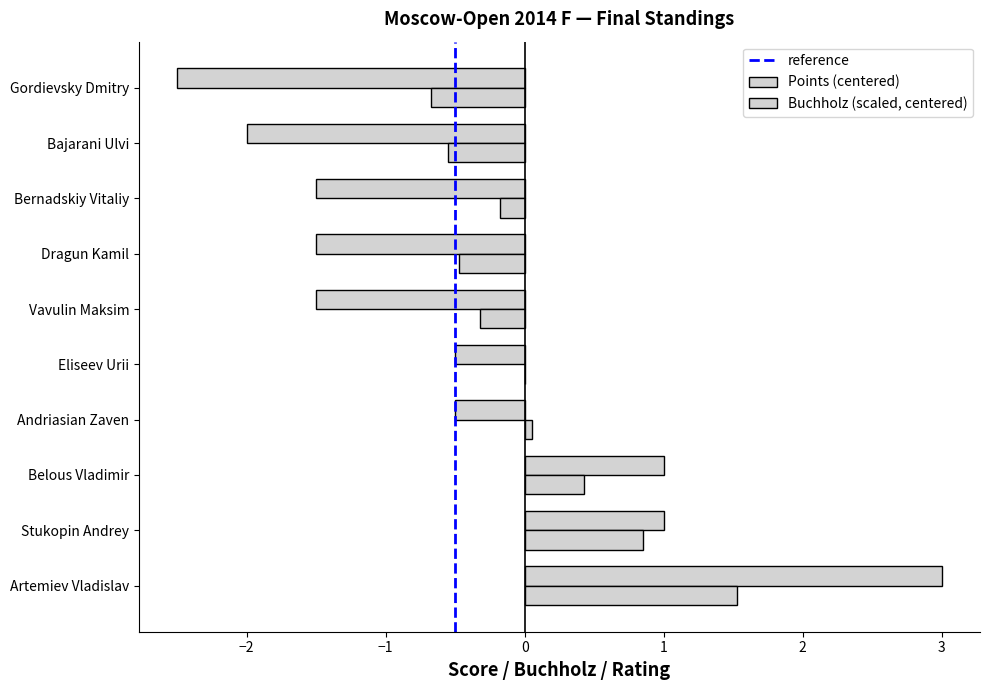

How many values in Points (centered) are above zero?

3